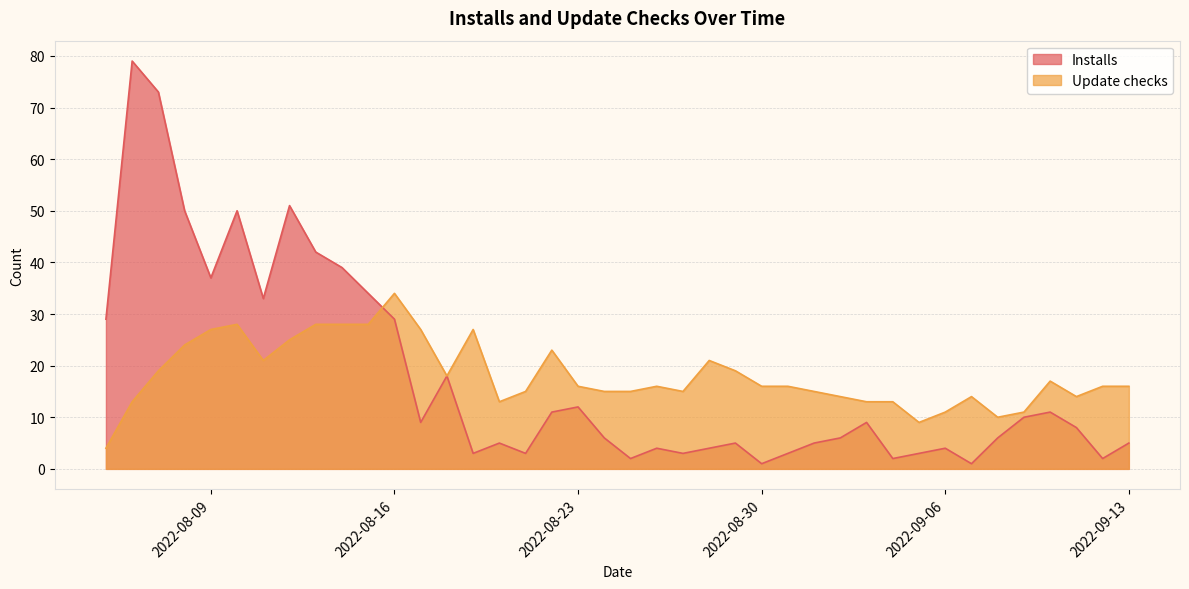

What is the difference between the maximum and minimum values in the Installs series?

78